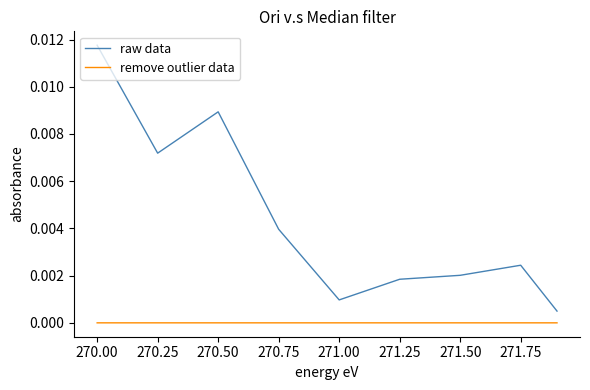

Which series has the widest spread of values?

raw data